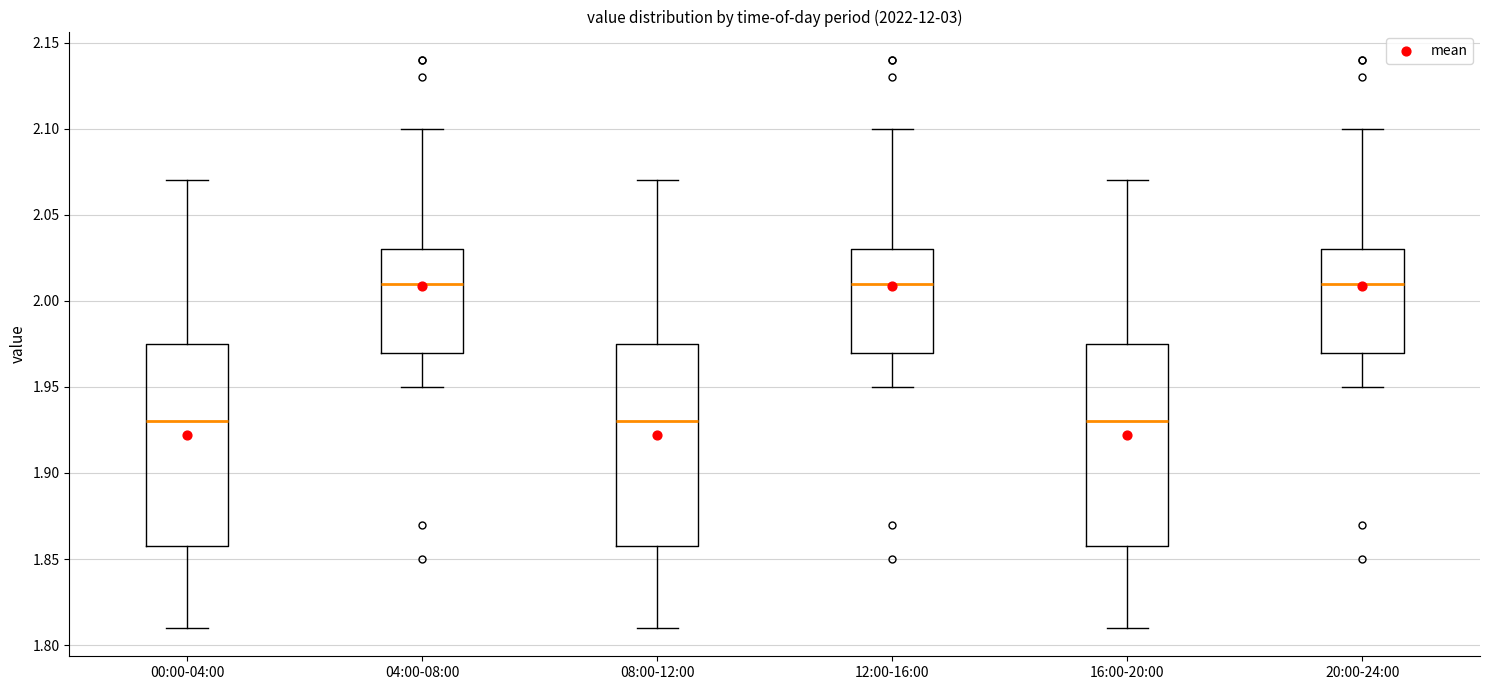

Reading left to right, transcribe this box plot: for each box, give where its median line is, the range the box spans, and where its two whiskers end, as read against the y-axis. The values are not printed on the chart, so give them approximately, as read against the axis.

00:00-04:00: median 1.930, box 1.860 to 1.975, whiskers 1.810 to 2.070
04:00-08:00: median 2.010, box 1.970 to 2.030, whiskers 1.950 to 2.100
08:00-12:00: median 1.930, box 1.860 to 1.975, whiskers 1.810 to 2.070
12:00-16:00: median 2.010, box 1.970 to 2.030, whiskers 1.950 to 2.100
16:00-20:00: median 1.930, box 1.860 to 1.975, whiskers 1.810 to 2.070
20:00-24:00: median 2.010, box 1.970 to 2.030, whiskers 1.950 to 2.100